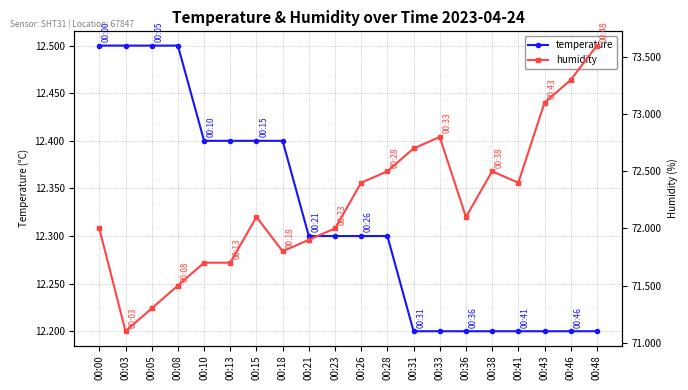

List the labels in order of temperature value, largest first.

00:00, 00:03, 00:05, 00:08, 00:10, 00:13, 00:15, 00:18, 00:21, 00:23, 00:26, 00:28, 00:31, 00:33, 00:36, 00:38, 00:41, 00:43, 00:46, 00:48